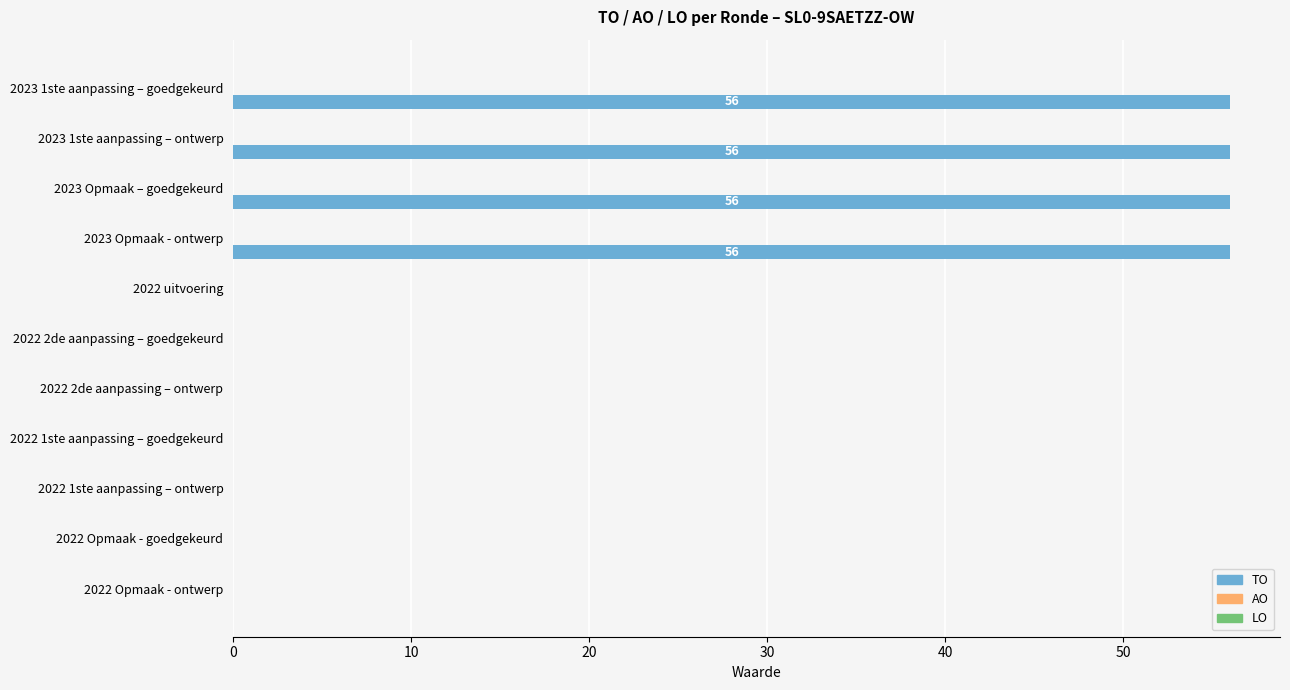

What is the greatest value displayed?

56